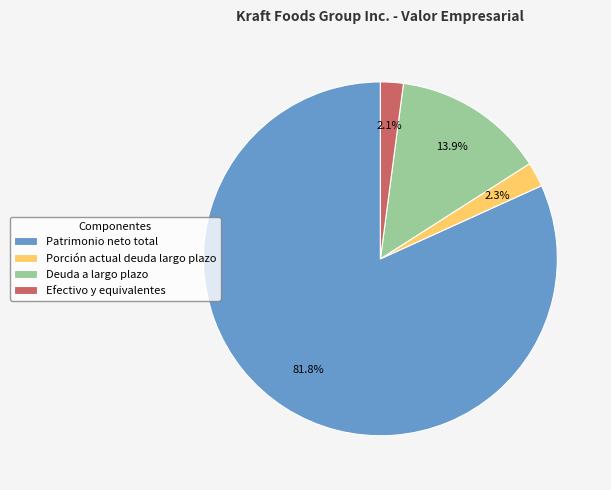

To the nearest percent, what portion does Efectivo y equivalentes represent?

2%